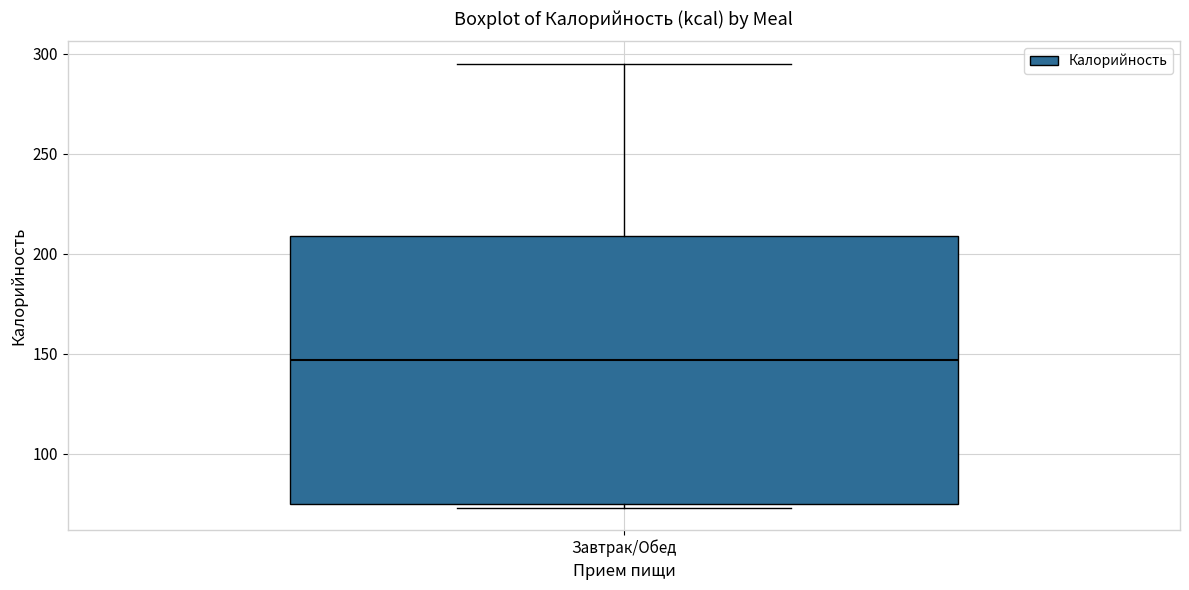

Transcribe this box plot: give where the median line is, the range the box spans, and where the two whiskers end, as read against the y-axis. The values are not printed on the chart, so give them approximately, as read against the axis.

median 145, box 75 to 210, whiskers 75 (just below the box's lower edge) to 295